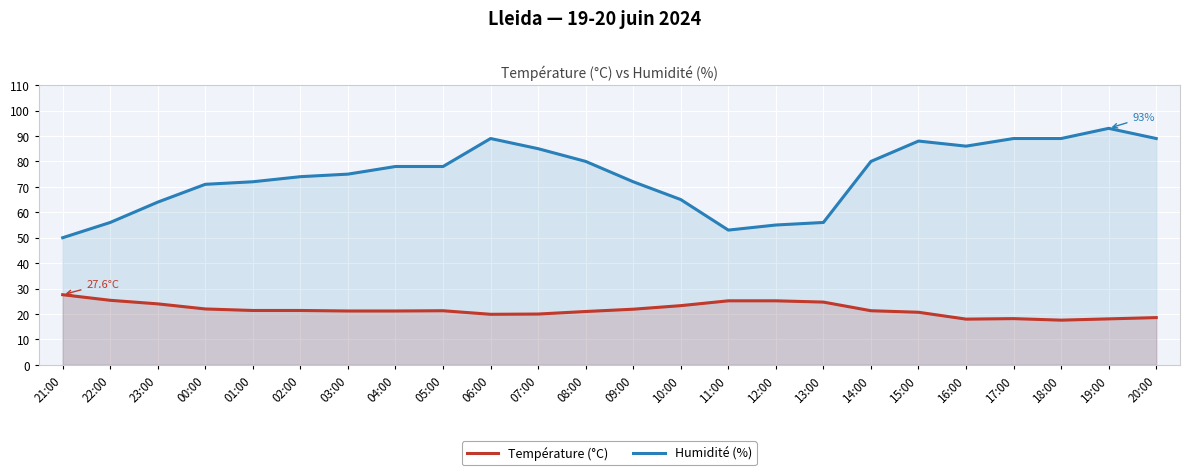

How many lines are shown in the chart?

2